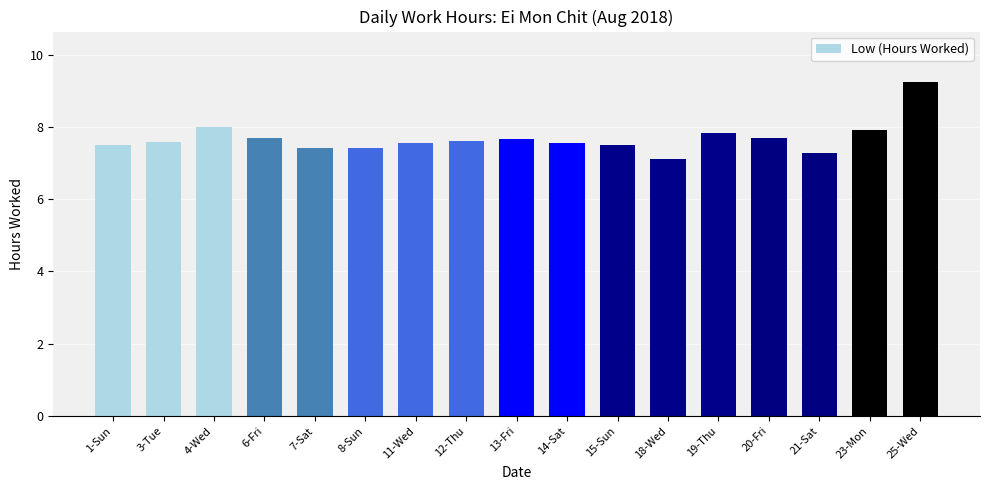

True or false: the data shows 7.4 at 7-Sat.

True